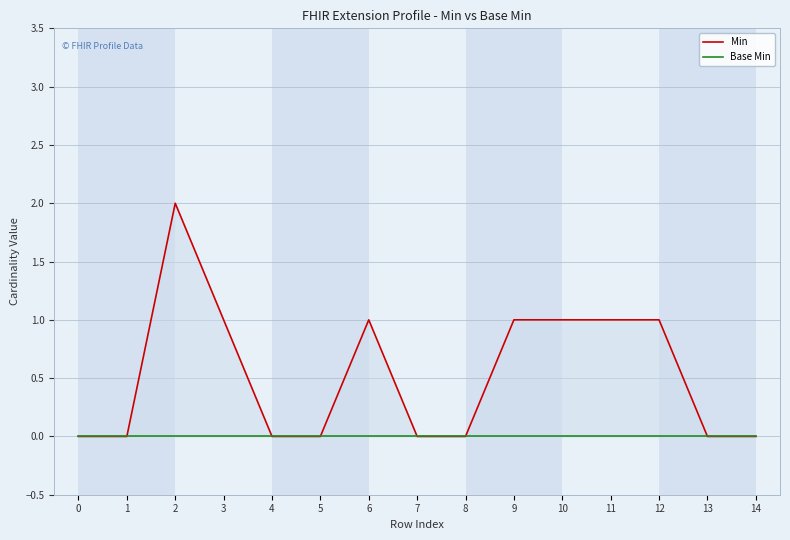

Rank the series by their average value, from highest to lowest.

Min, Base Min